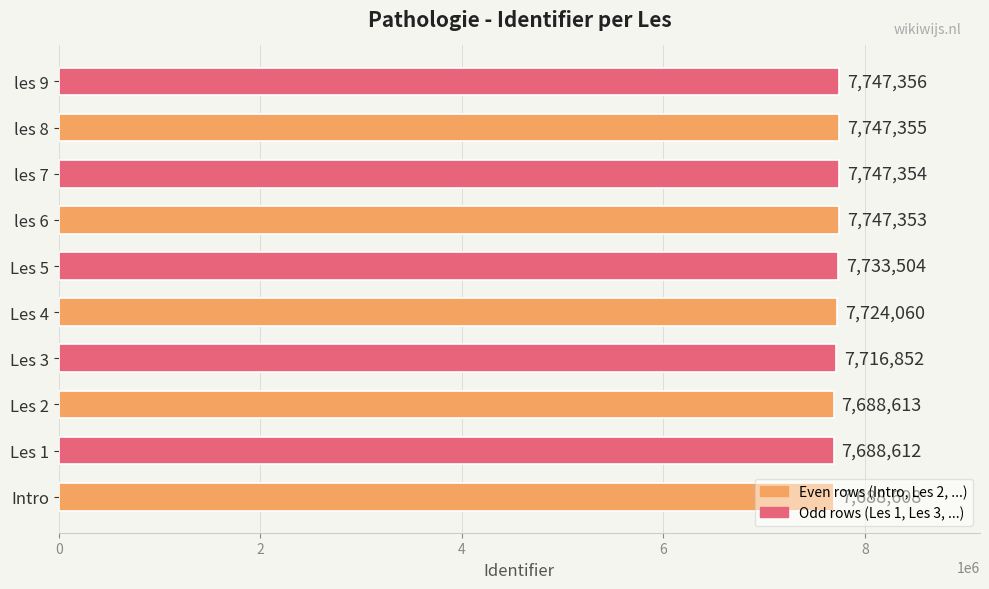

What is the difference between the values at les 9 and Intro?

58748